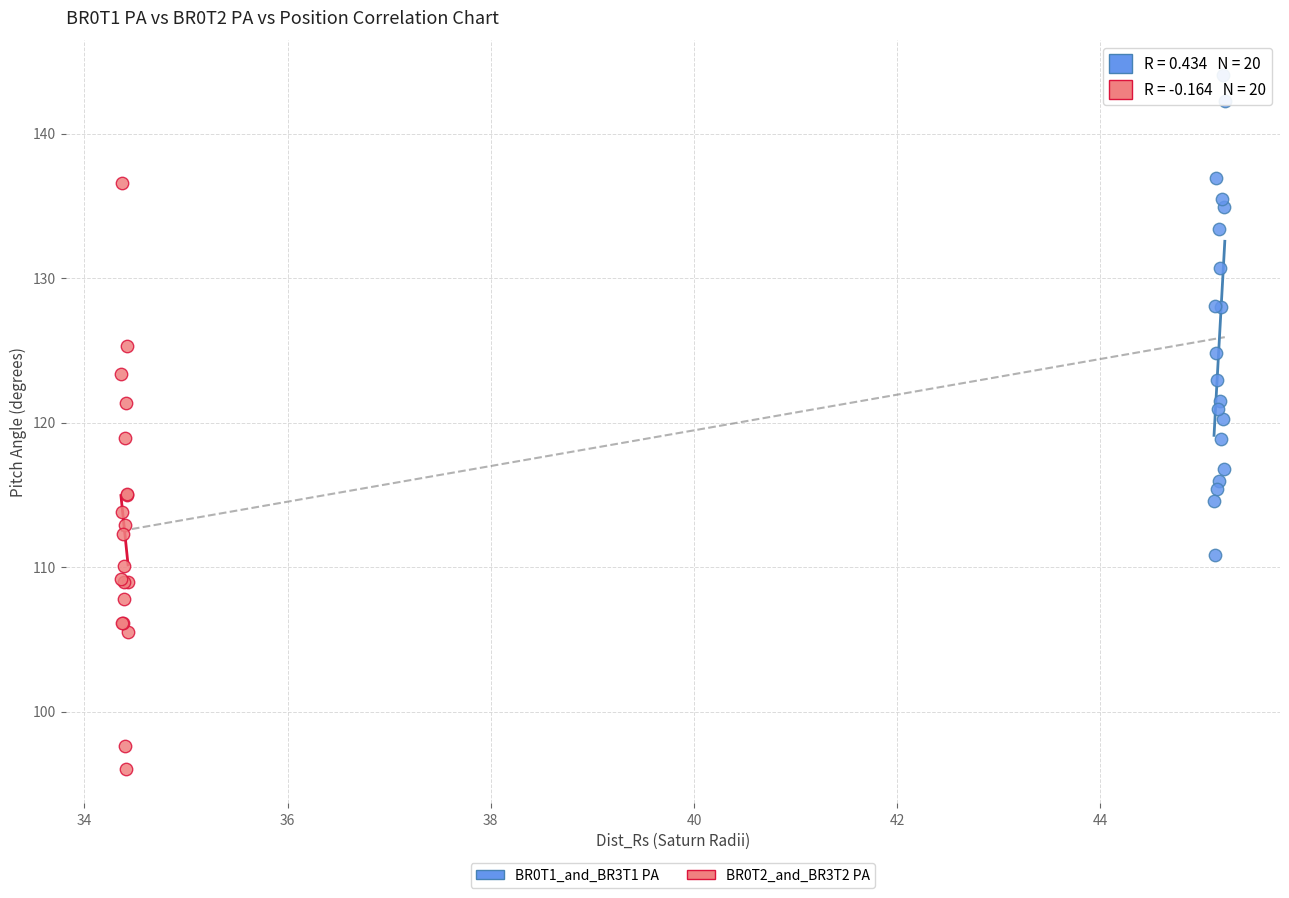

Which series has the widest spread of Y values?

BR0T2_and_BR3T2 PA